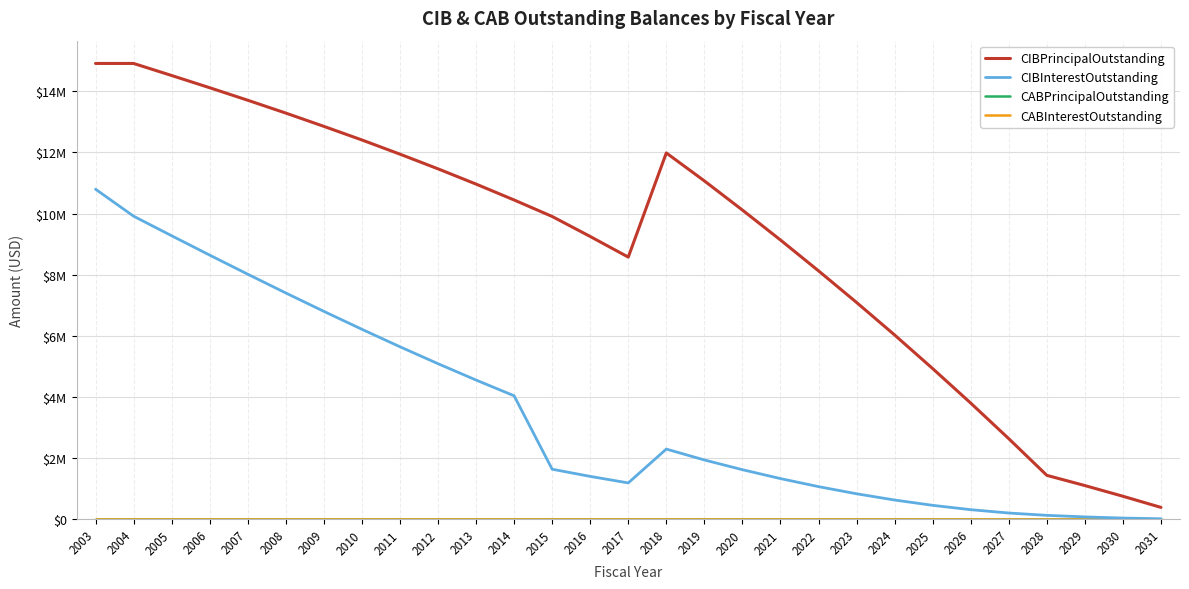

Where does the CIBInterestOutstanding series first go above 1630163?

2003